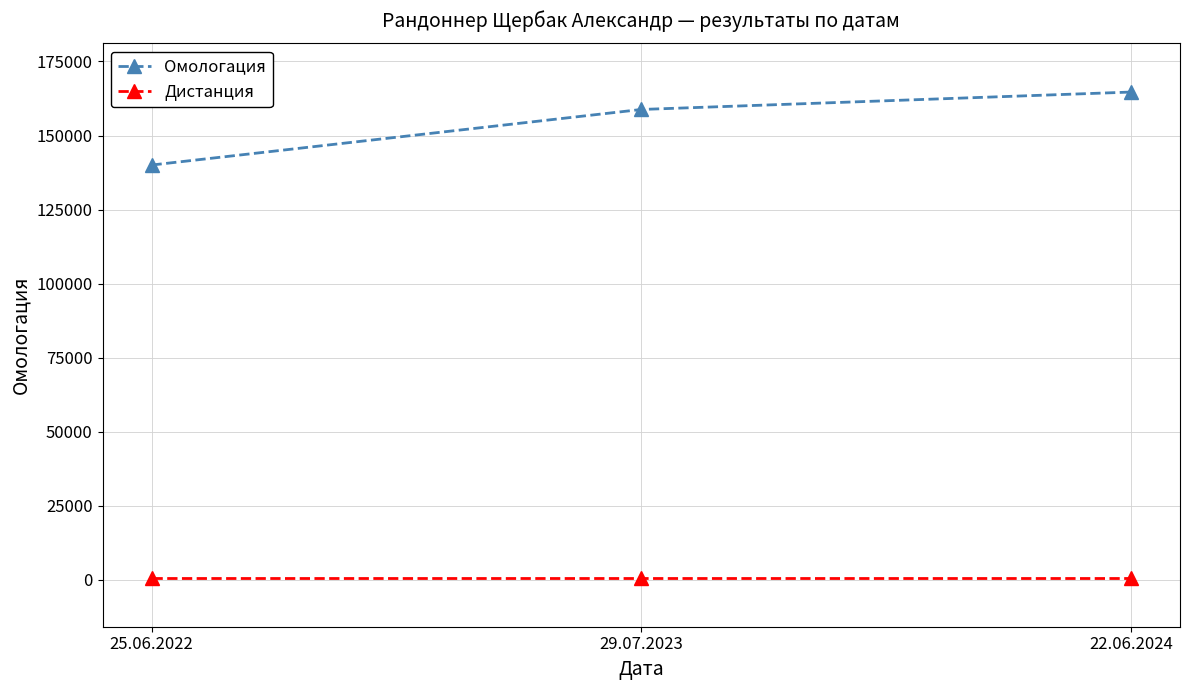

Reading left to right, what are all the values shown in this chart?

Омологация: 140037	158797	164677
Дистанция: 600	600	600